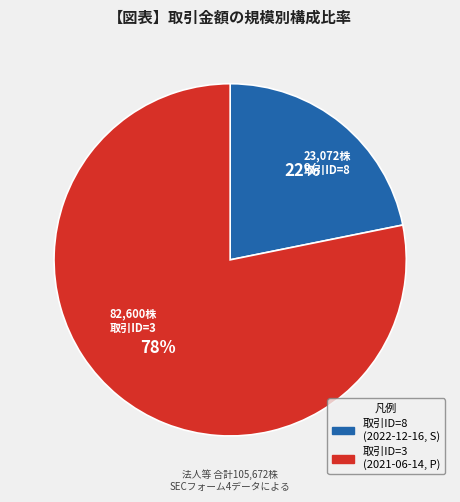

To the nearest percent, what is the difference between the largest and smallest slice percentages?

56%